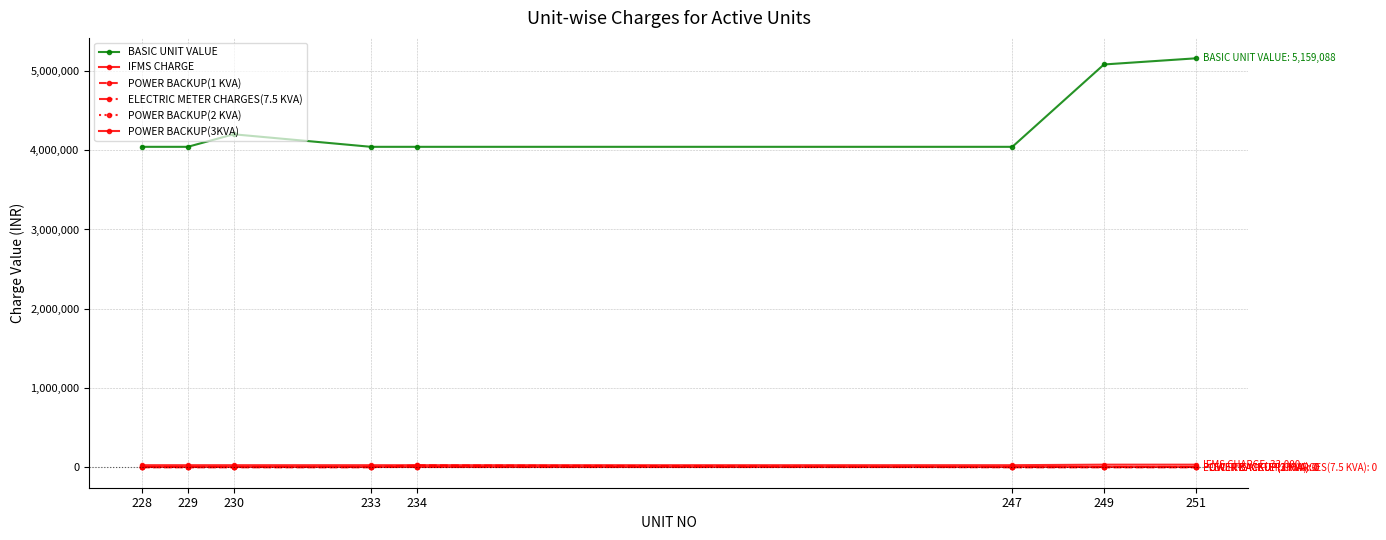

Which category has the lowest value in the POWER BACKUP(3KVA) series?

228